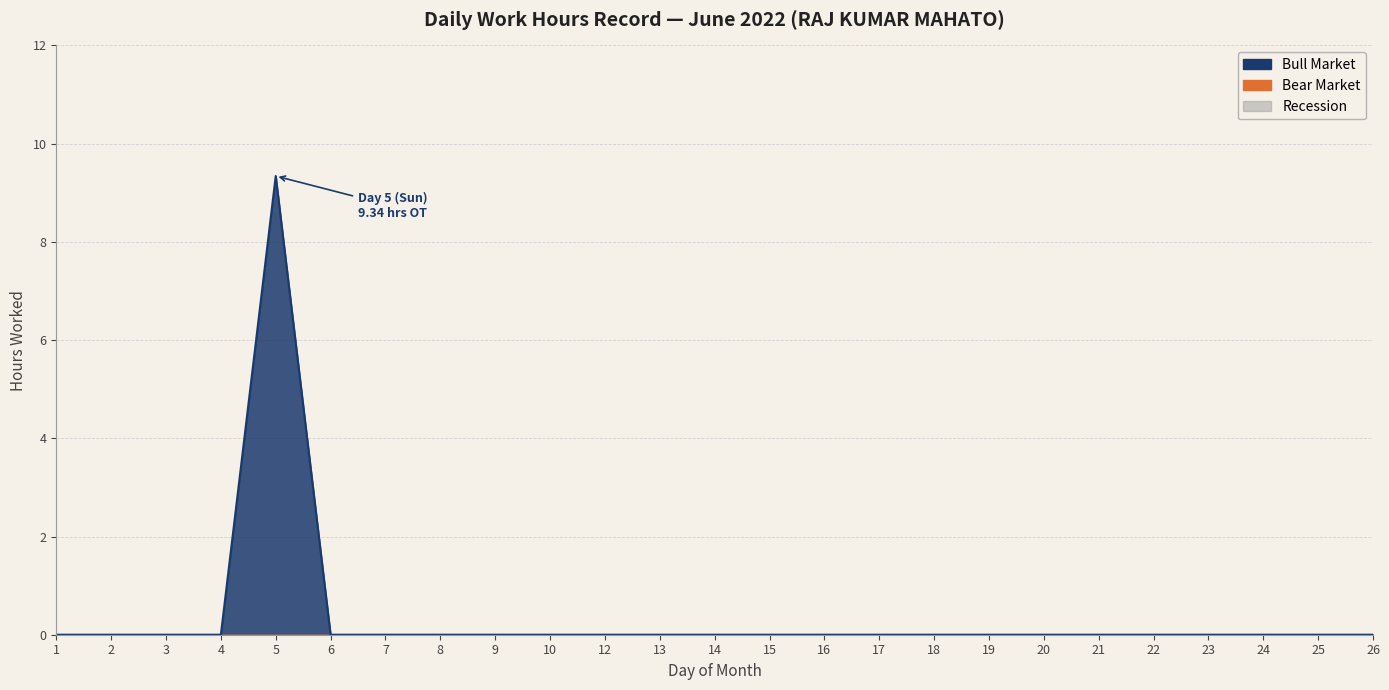

Reading left to right, transcribe all the data shown in this chart.

Bull Market: 0.0	0.0	0.0	0.0	9.3	0.0	0.0	0.0	0.0	0.0	0.0	0.0	0.0	0.0	0.0	0.0	0.0	0.0	0.0	0.0	0.0	0.0	0.0	0.0	0.0
Bear Market: 0.0	0.0	0.0	0.0	0.0	0.0	0.0	0.0	0.0	0.0	0.0	0.0	0.0	0.0	0.0	0.0	0.0	0.0	0.0	0.0	0.0	0.0	0.0	0.0	0.0
Recession: 0.0	0.0	0.0	0.0	0.0	0.0	0.0	0.0	0.0	0.0	0.0	0.0	0.0	0.0	0.0	0.0	0.0	0.0	0.0	0.0	0.0	0.0	0.0	0.0	0.0